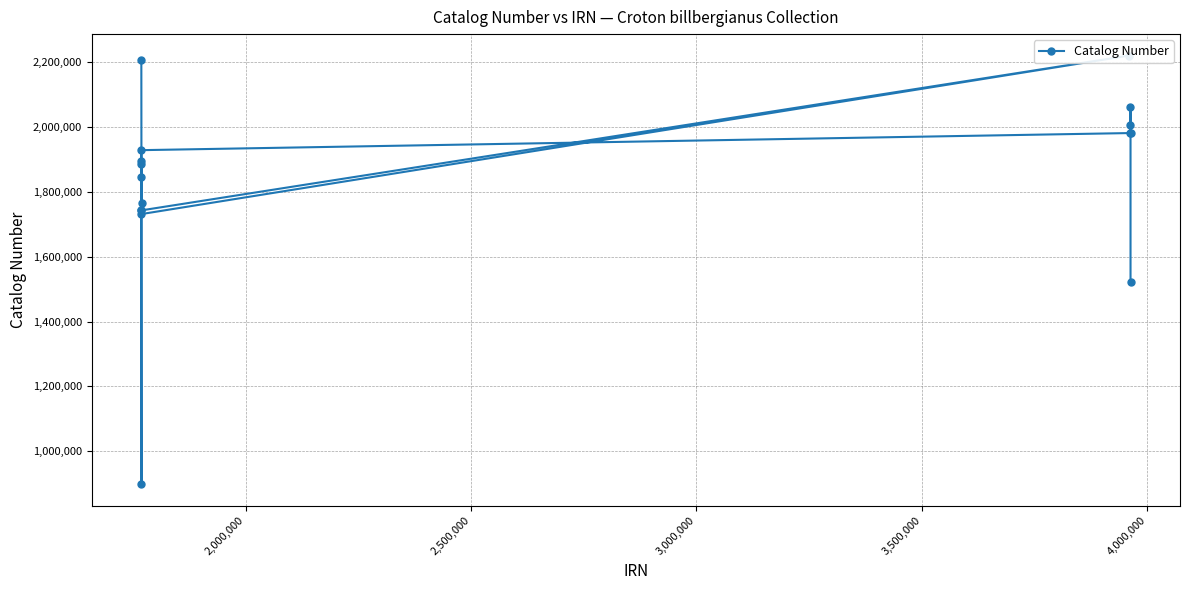

What is the minimum value shown in the chart?

897622